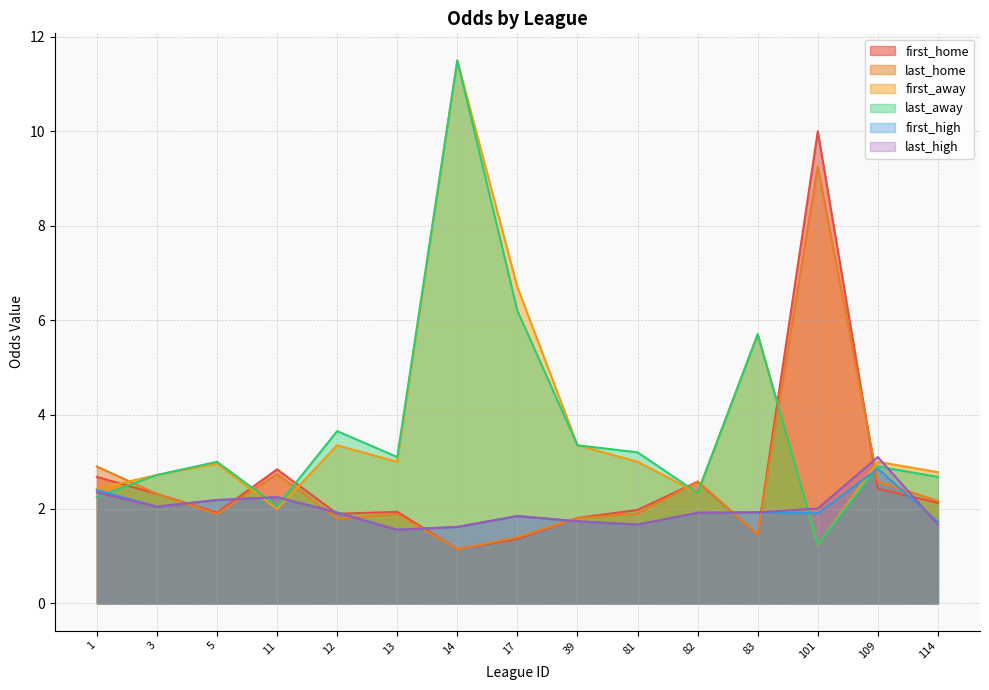

How many lines are shown in the chart?

6